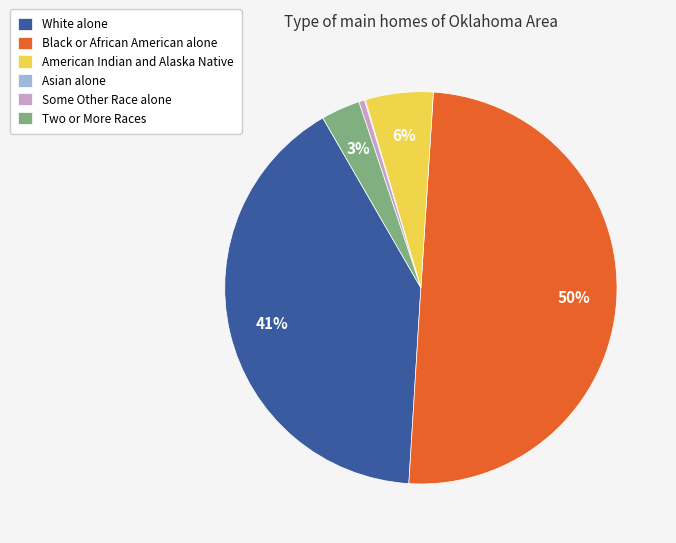

Which category has the biggest portion of the pie?

Black or African American alone